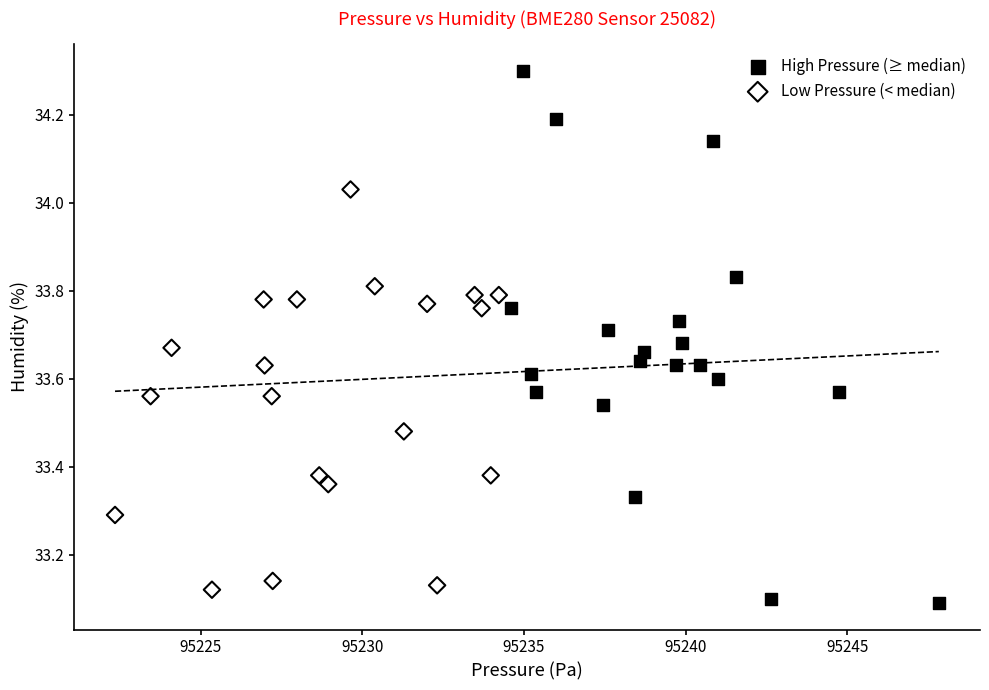

Which series reaches the minimum Y coordinate?

High Pressure (≥ median)